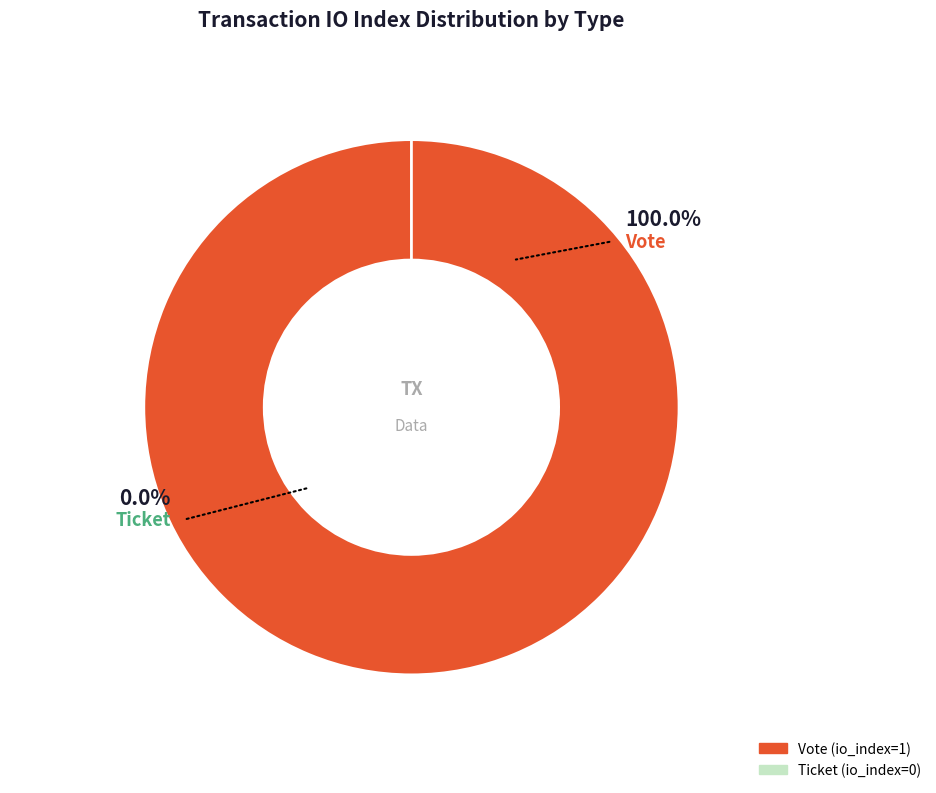

To the nearest percent, what is the combined percentage of Ticket and Vote?

100%